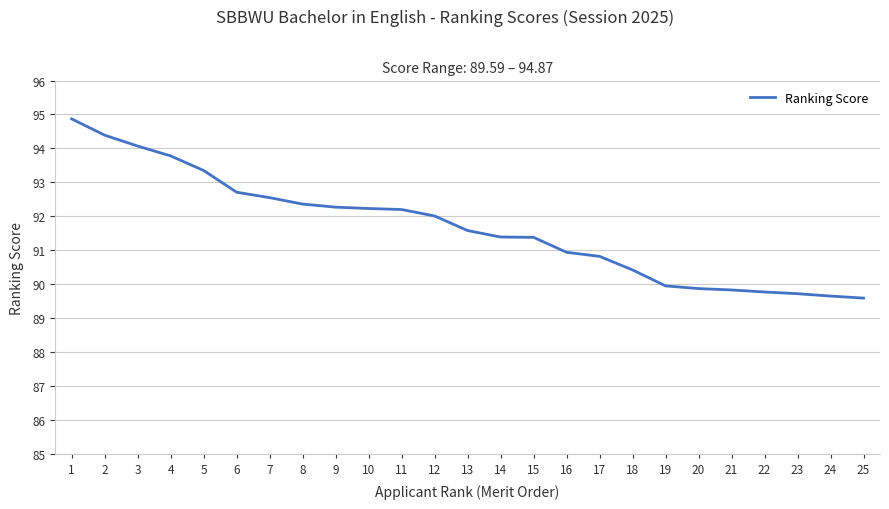

How many lines are shown in the chart?

1